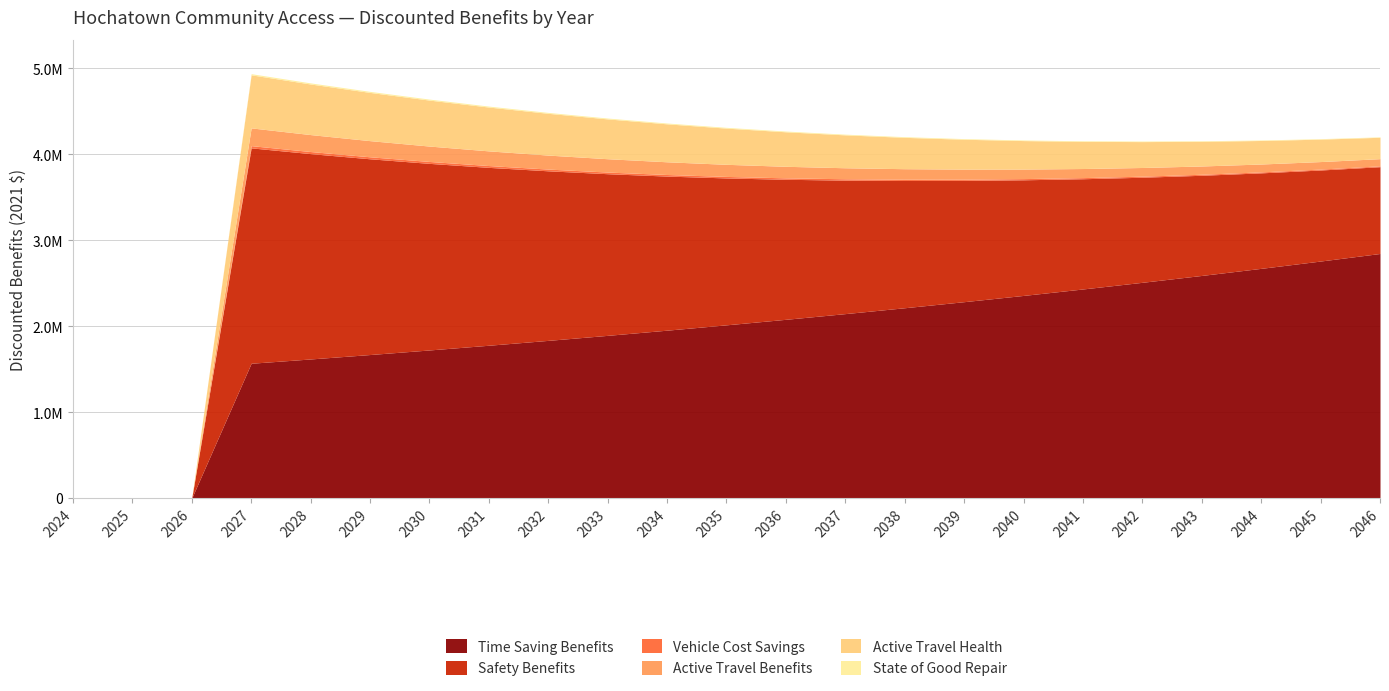

The Active Travel Health series shows 534885.4 at 2030. True or false?

True